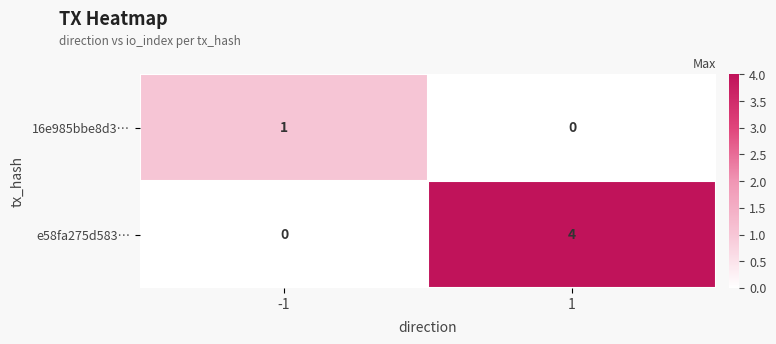

At which category is the sum across all series the highest?

1